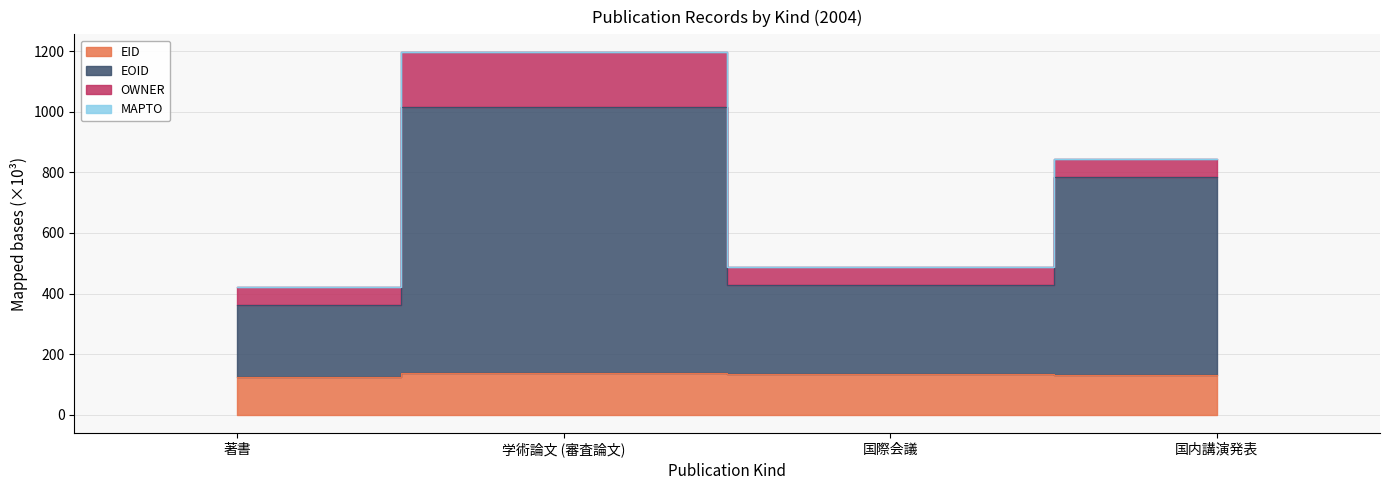

At which label is EOID closest to 688?

国内講演発表